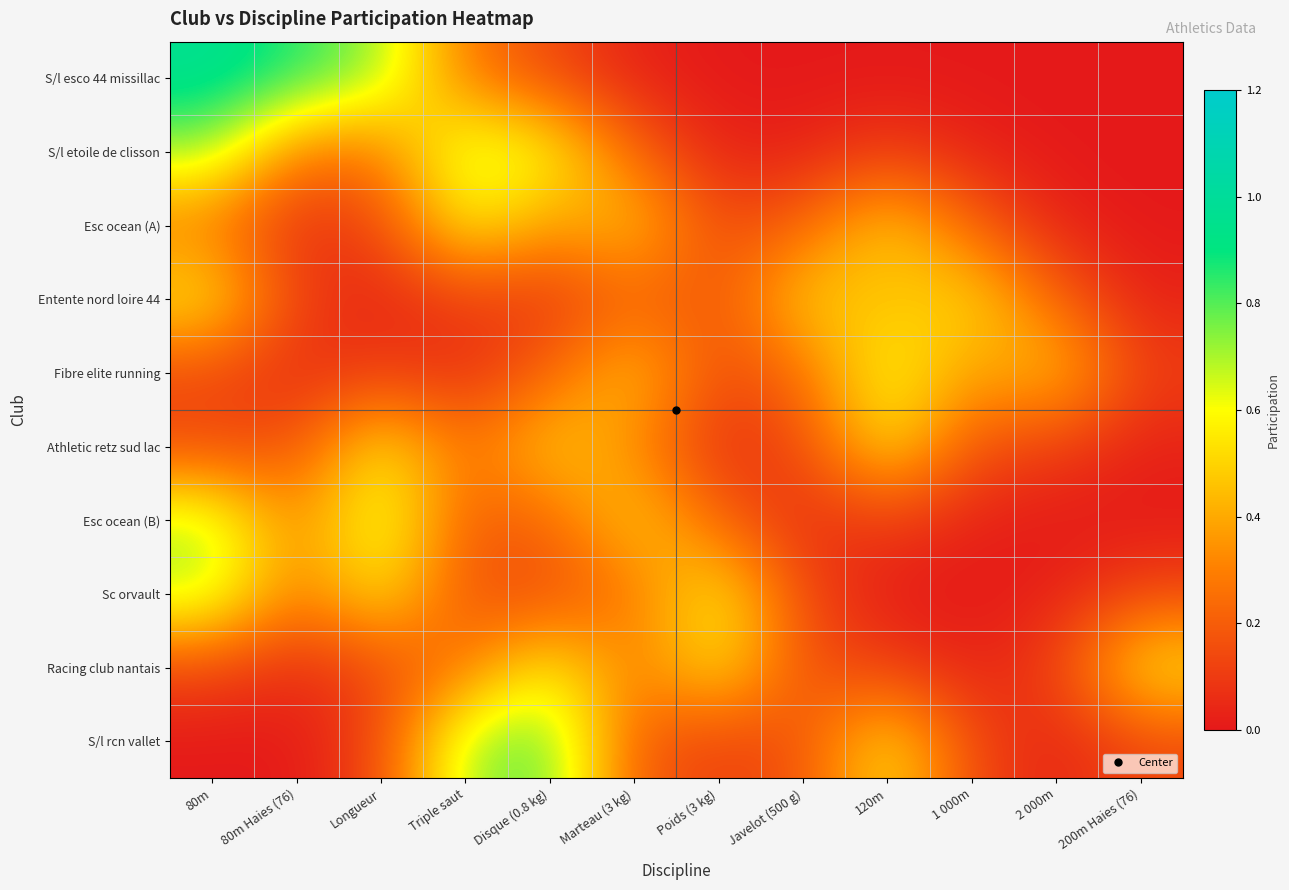

At 80m, list the series in order from largest to smallest.

S/l esco 44 missillac, S/l etoile de clisson, Esc ocean (B), Sc orvault, Entente nord loire 44, Esc ocean (A), Athletic retz sud lac, Fibre elite running, Racing club nantais, S/l rcn vallet